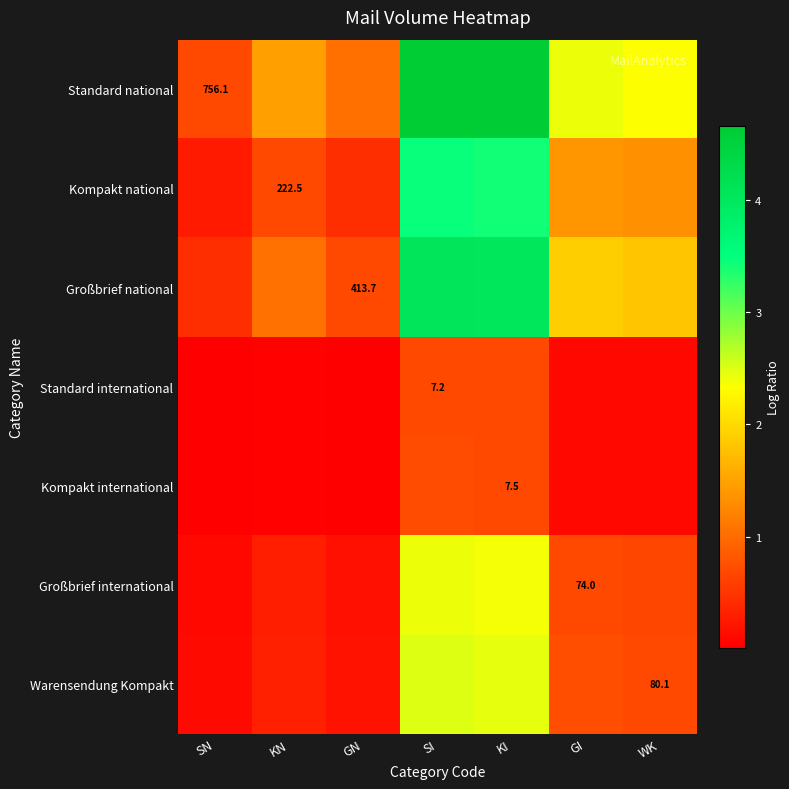

List the labels in order of Kompakt international value, smallest first.

SN, GN, KN, WK, GI, KI, SI